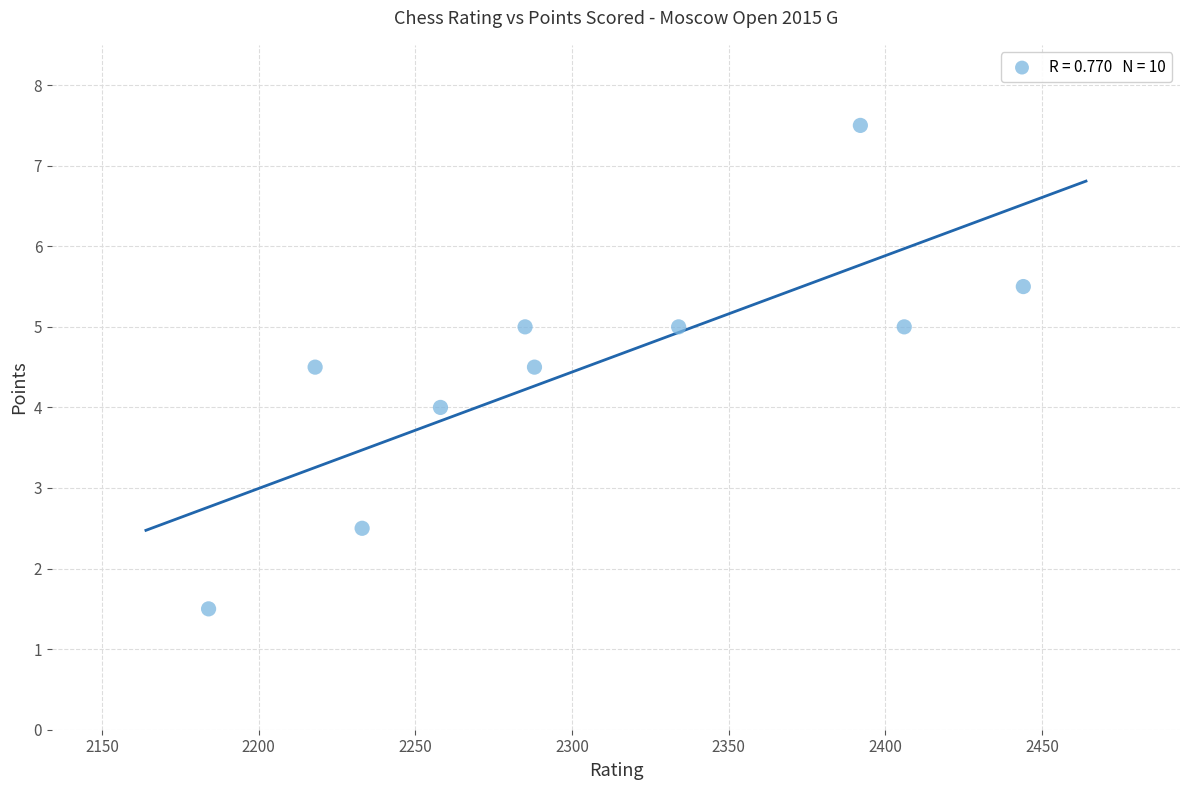

What is the range of Y values (max minus min)?

6.0